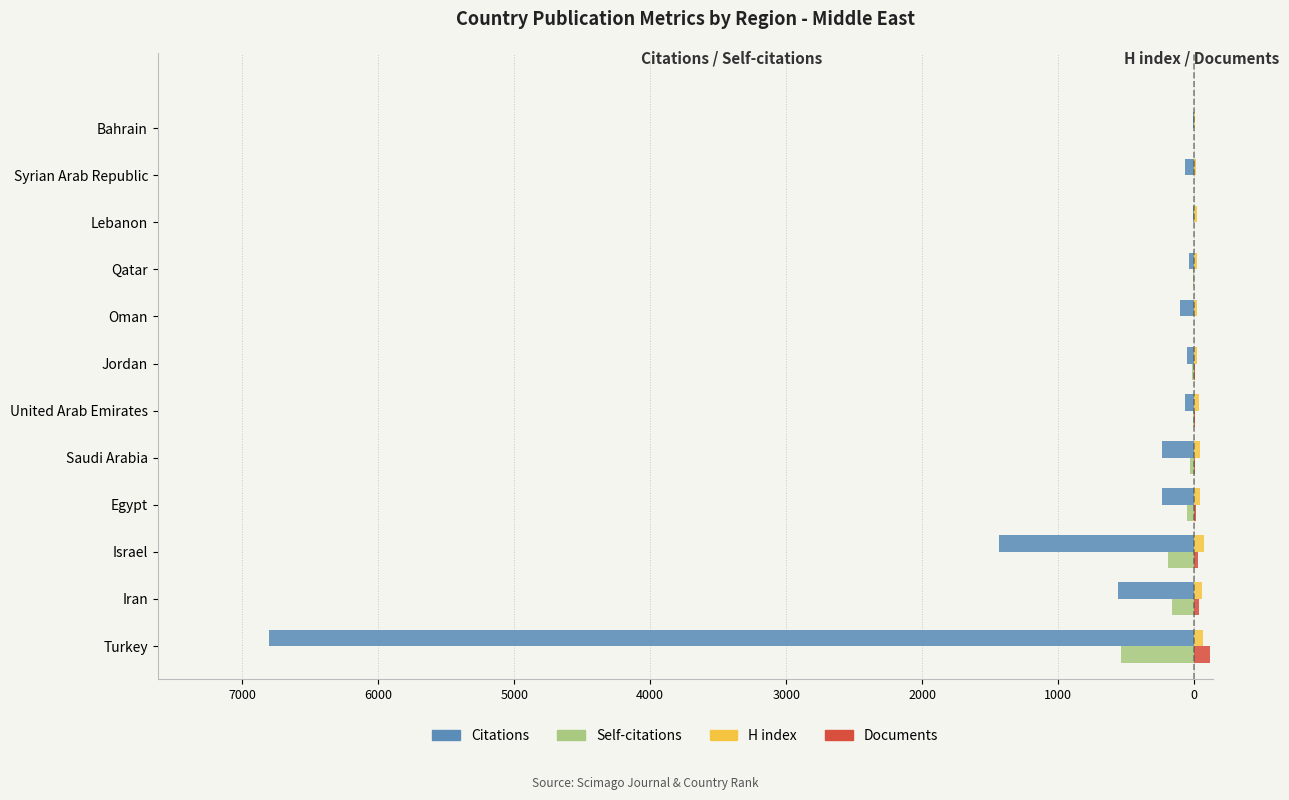

How many categories are shown in the chart?

12